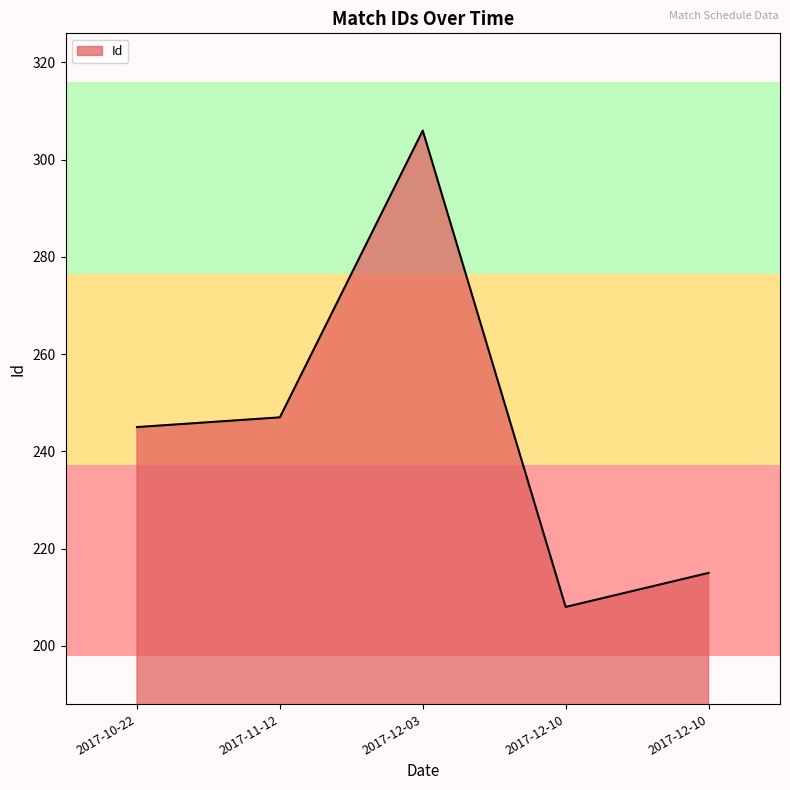

Reading left to right, transcribe all the data shown in this chart.

245	247	306	208	215